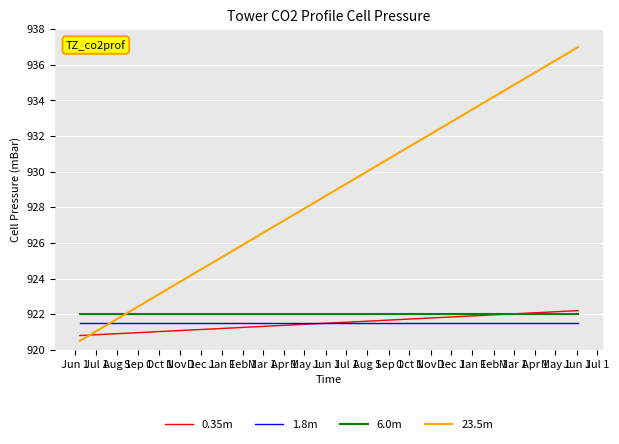

Which series has the largest range (max minus min)?

23.5m